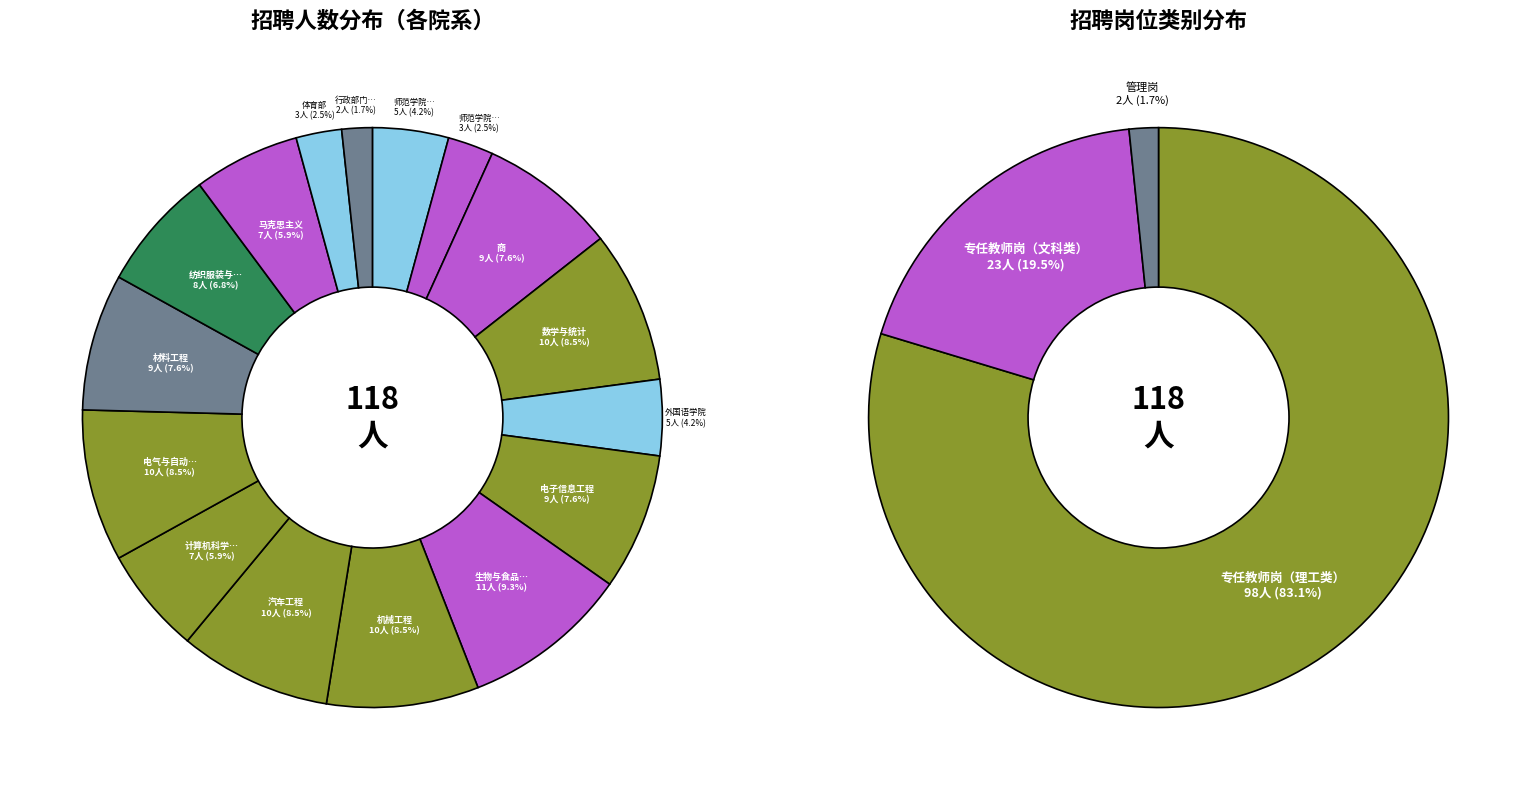

Is 师范学院中文系、教育系 the majority of the pie?

No